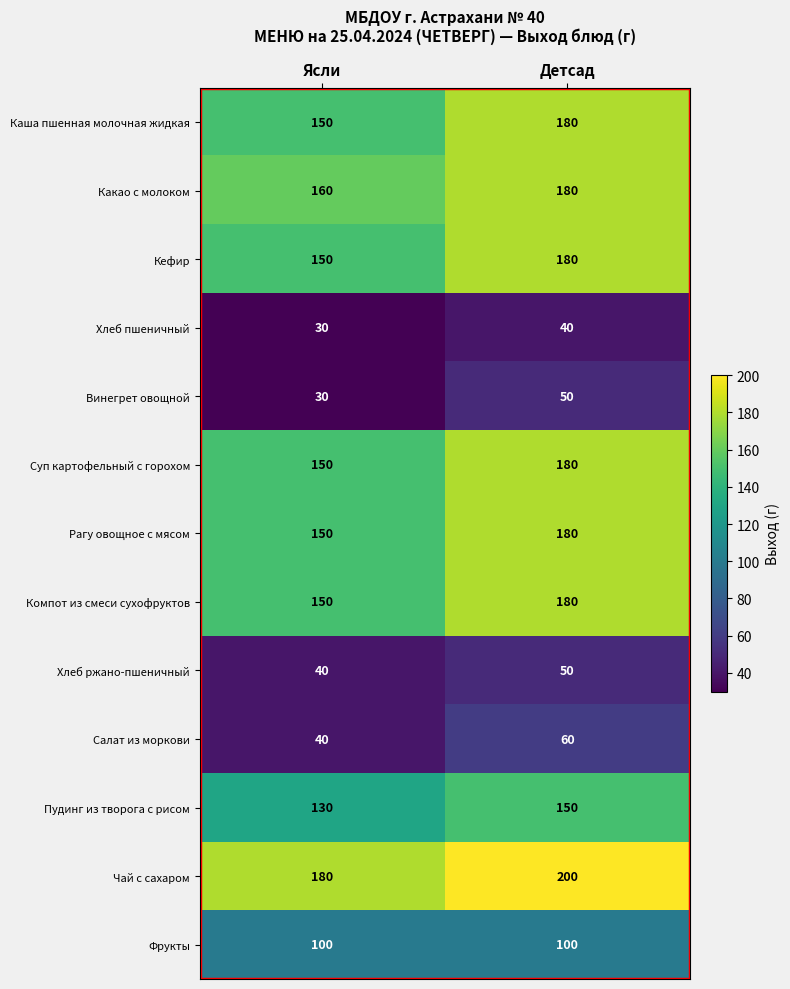

List the labels in order of Суп картофельный с горохом value, smallest first.

Ясли, Детсад